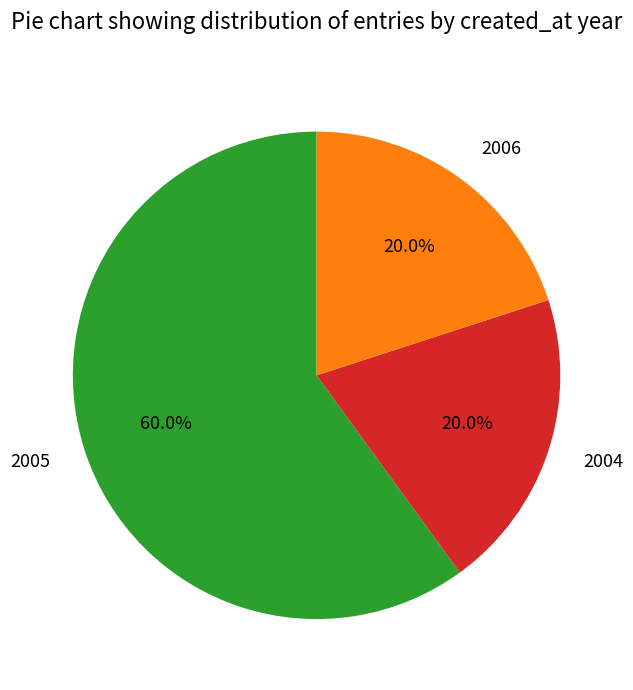

What is the ratio of the value at 2004 to the value at 2006?

1.0